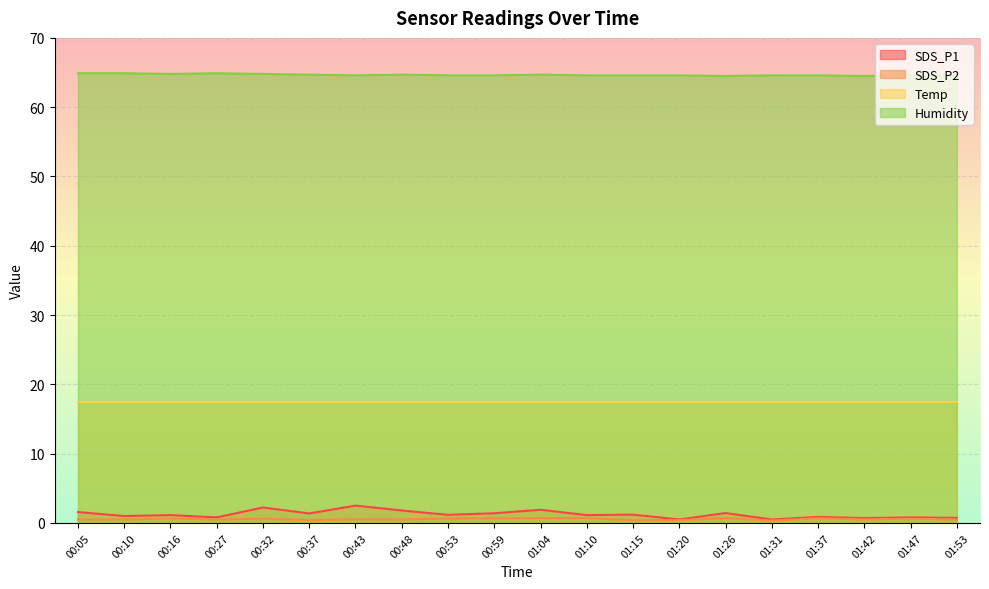

How many Humidity values are between 64 and 65?

20